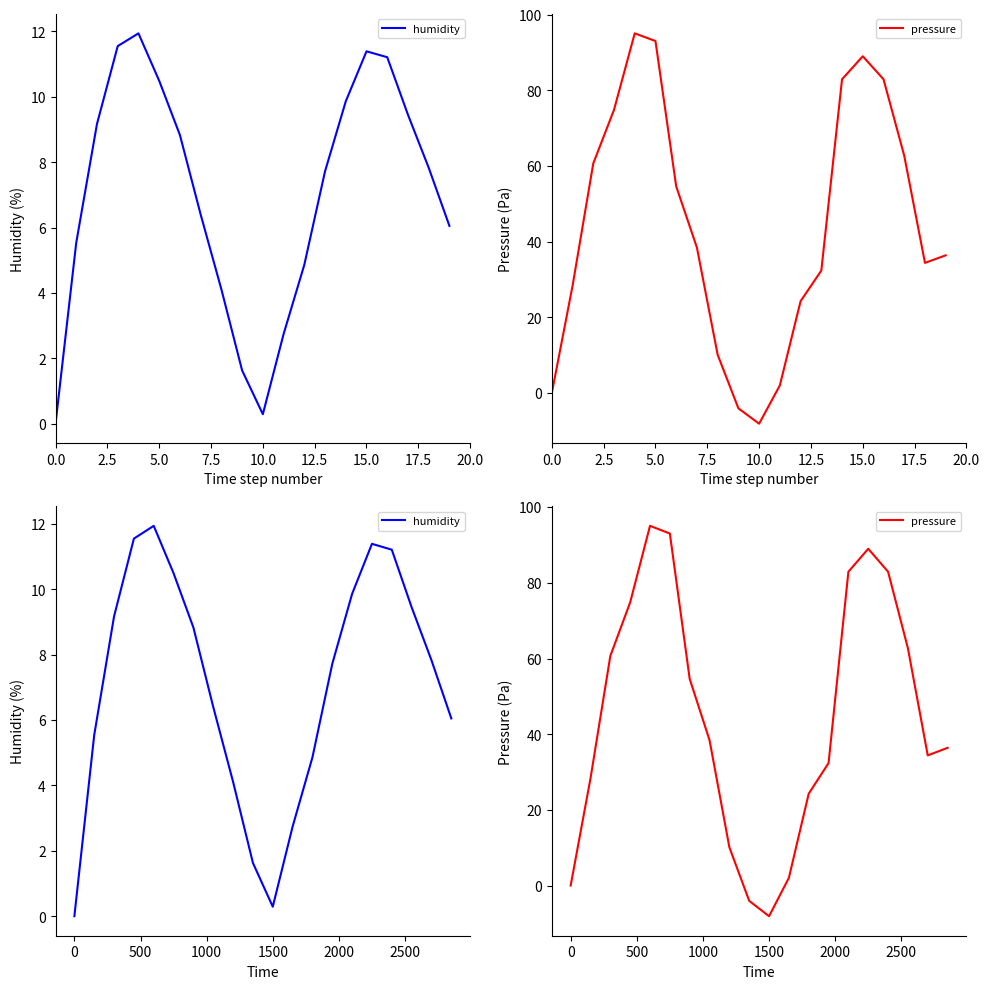

What is the highest value of the humidity series?

11.9